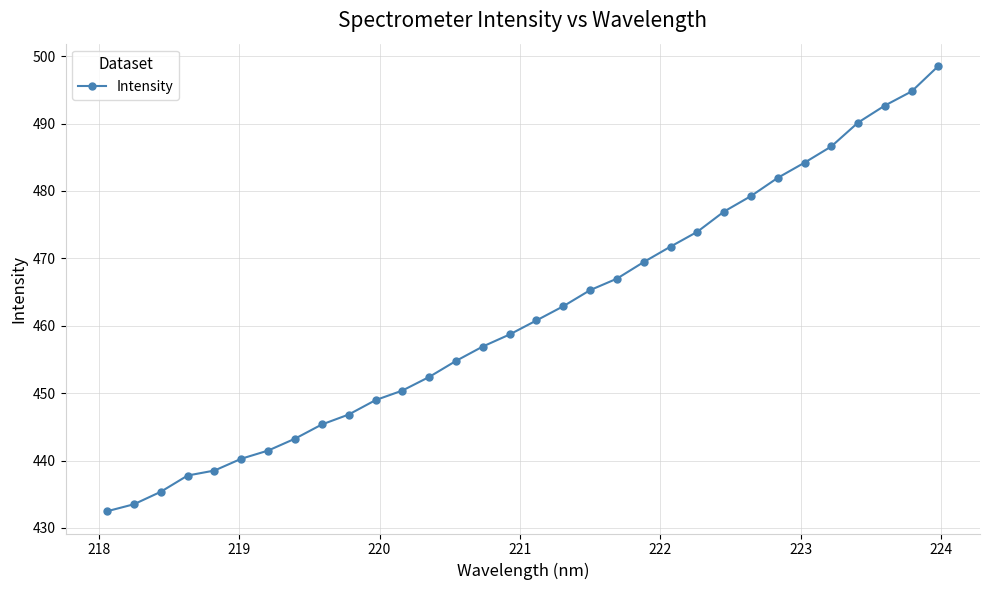

How many values are below 460?

16